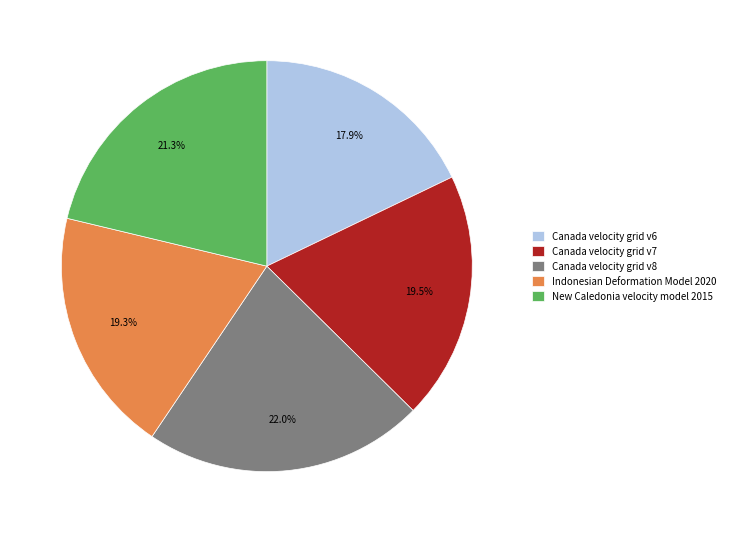

Does Canada velocity grid v8 represent more than half of the total?

No